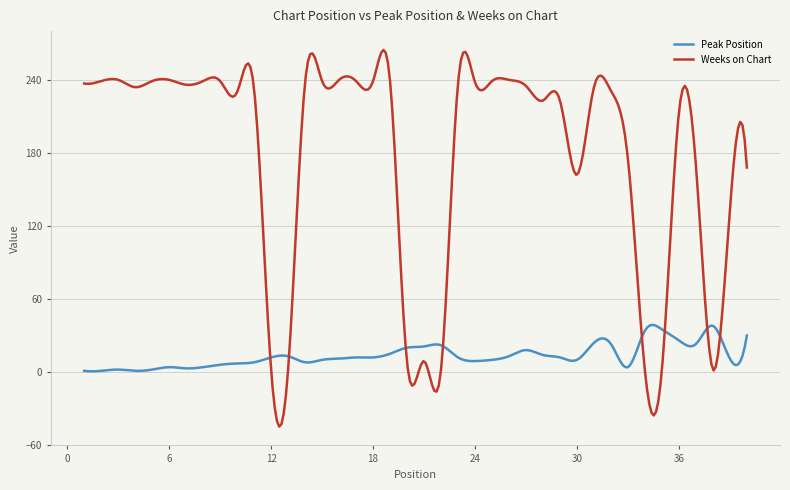

True or false: Peak Position has more than 1 points higher than both neighbors.

True